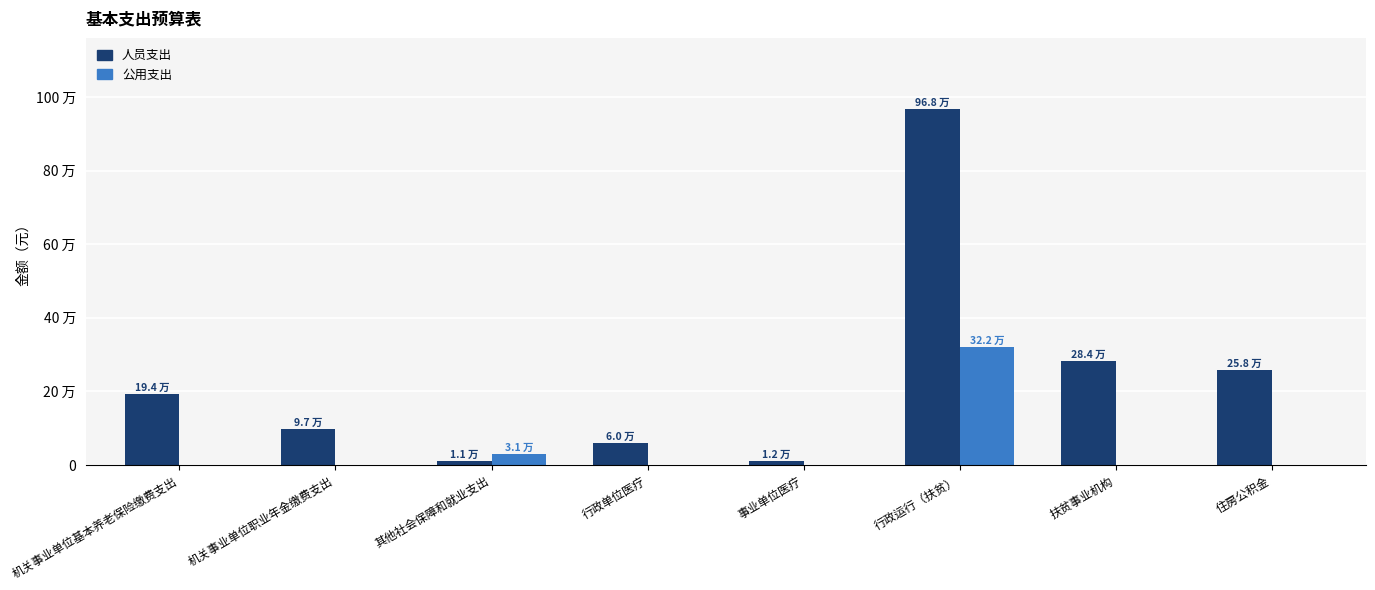

What is the average value of the 人员支出 series?

235542